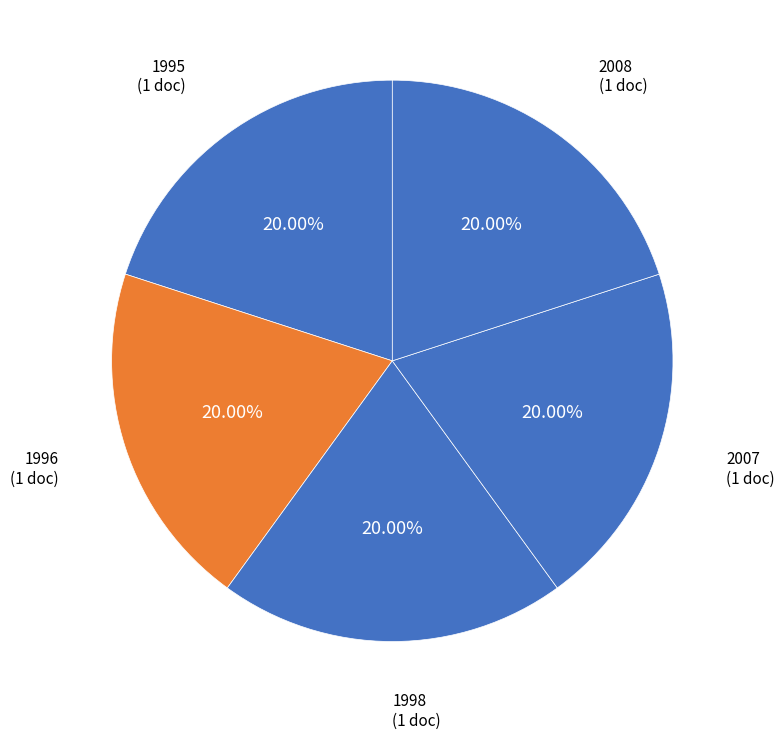

To the nearest percent, what percentage of the pie is 1995?

20%